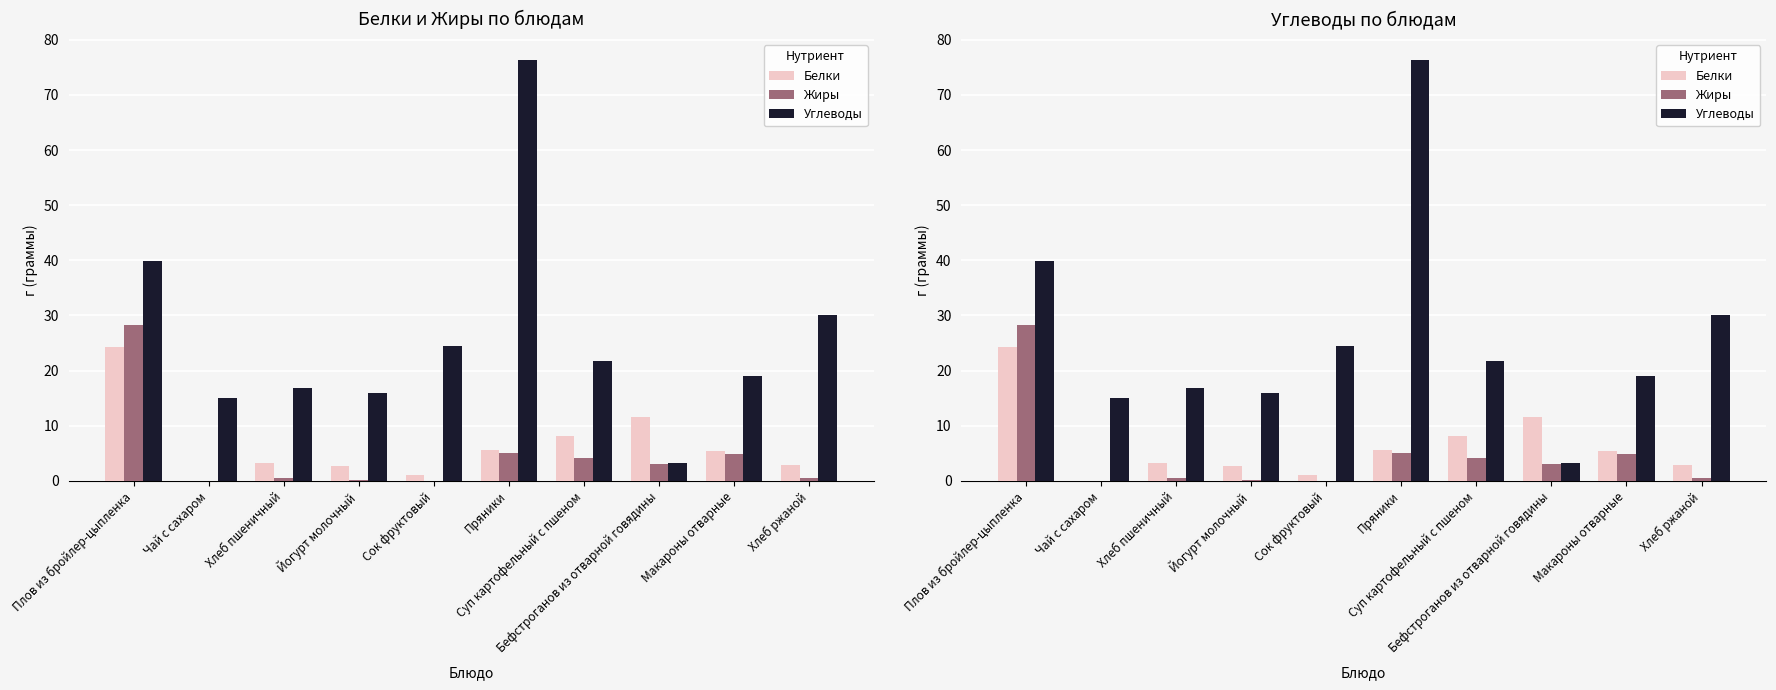

What value does the Белки series have at Хлеб ржаной?

2.9